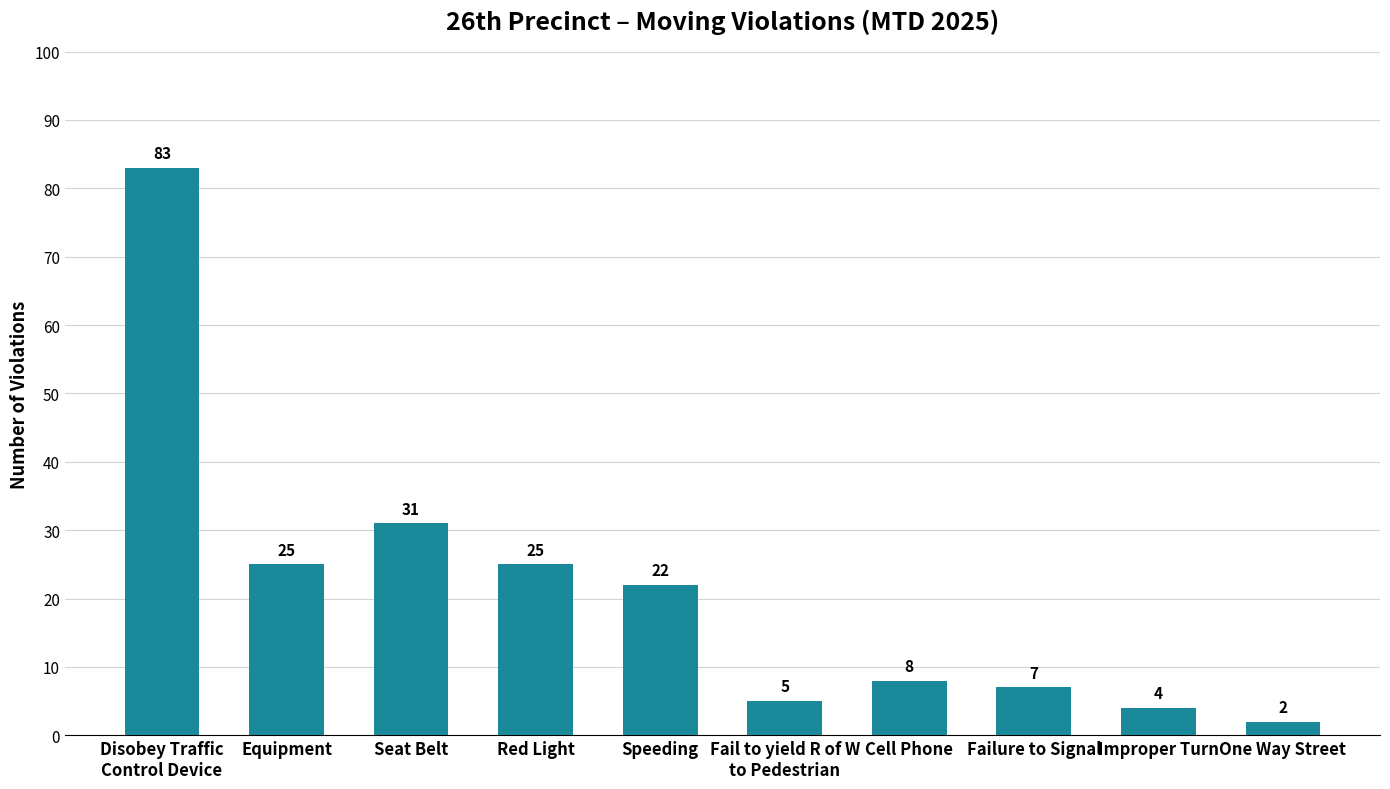

Does the chart contain stacked bars?

No